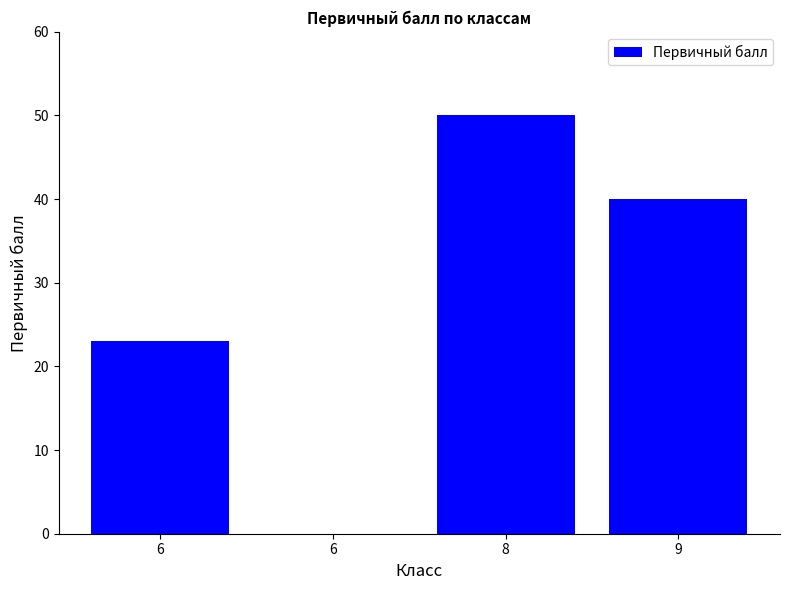

What is the difference between the maximum and minimum values?

50